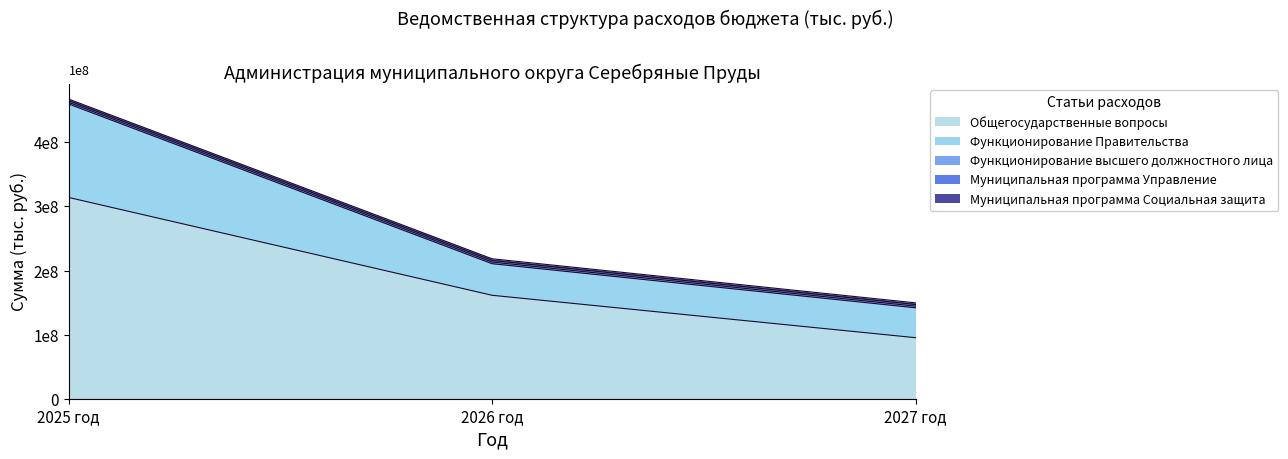

Does the chart display data point markers on the line(s)?

No